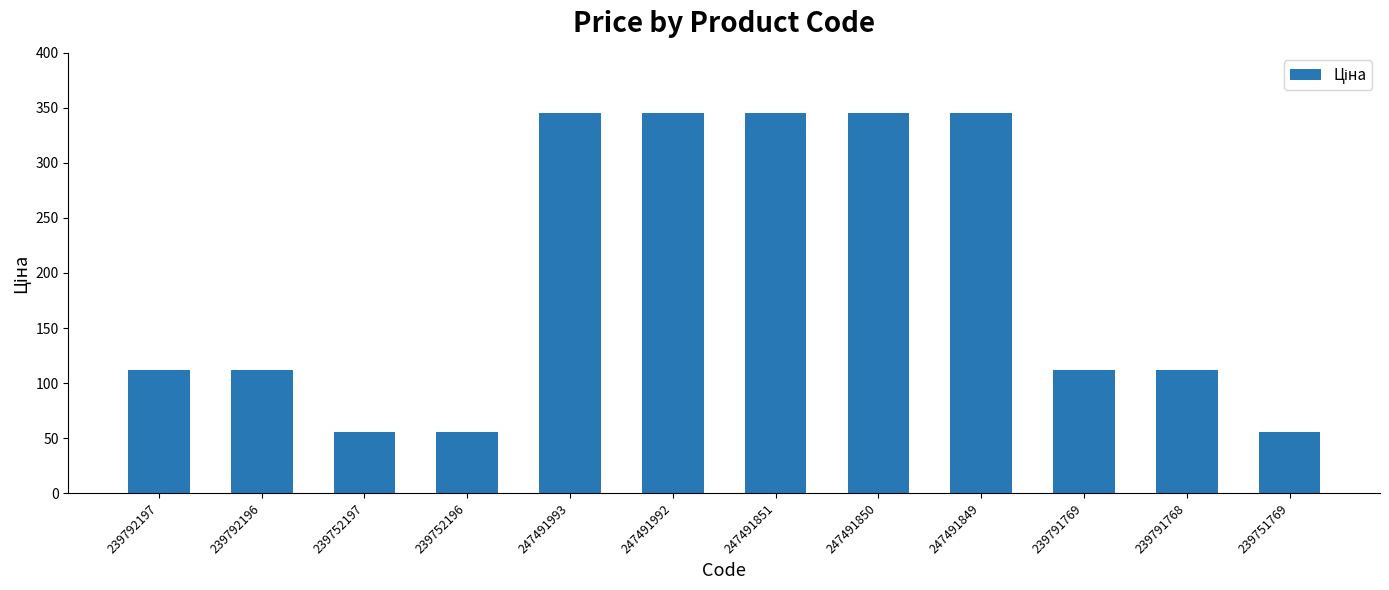

What is the ratio of the value at 239791769 to the value at 247491992?

0.3